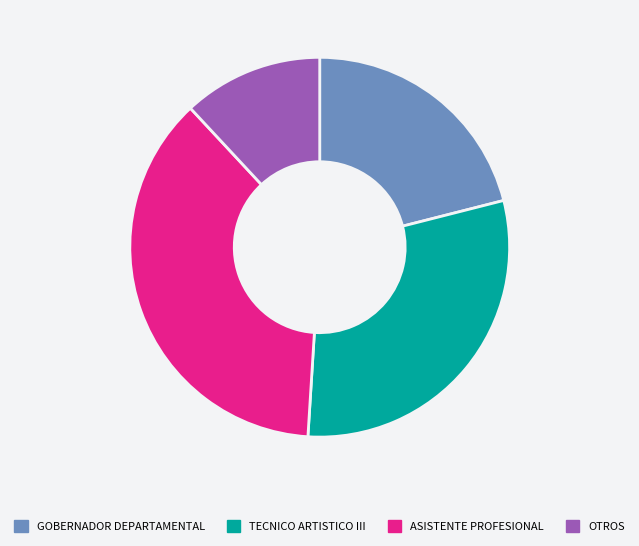

Is the sum of ASISTENTE PROFESIONAL and OTROS greater than half?

No